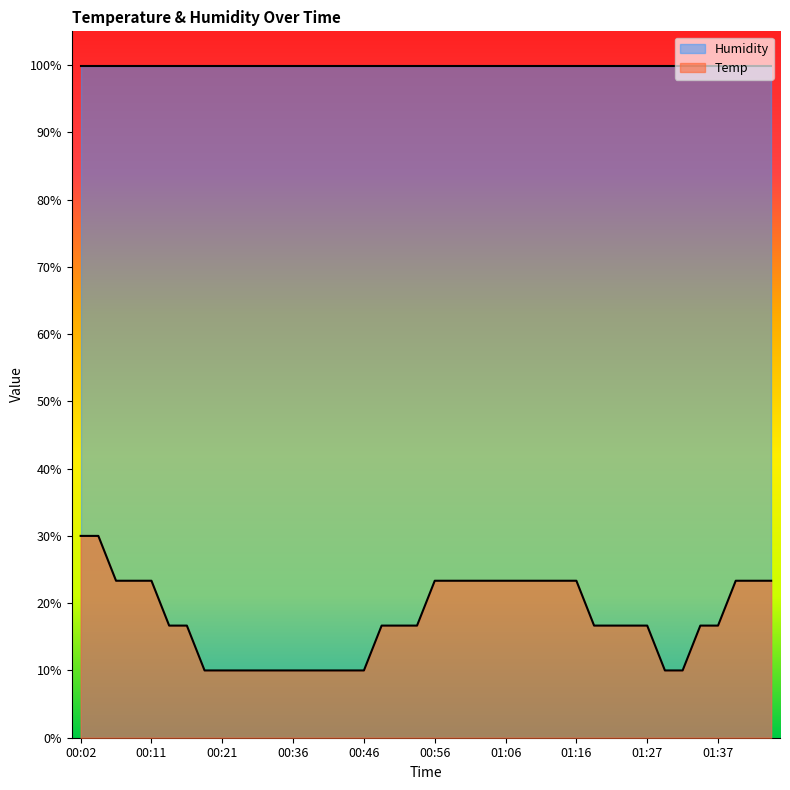

List the labels in order of value, smallest first.

00:19, 00:21, 00:23, 00:26, 00:28, 00:36, 00:39, 00:41, 00:44, 00:46, 01:29, 01:32, 00:14, 00:16, 00:49, 00:51, 00:54, 01:19, 01:21, 01:24, 01:27, 01:34, 01:37, 00:06, 00:09, 00:11, 00:56, 00:59, 01:01, 01:04, 01:06, 01:09, 01:11, 01:13, 01:16, 01:39, 01:42, 01:44, 00:02, 00:04